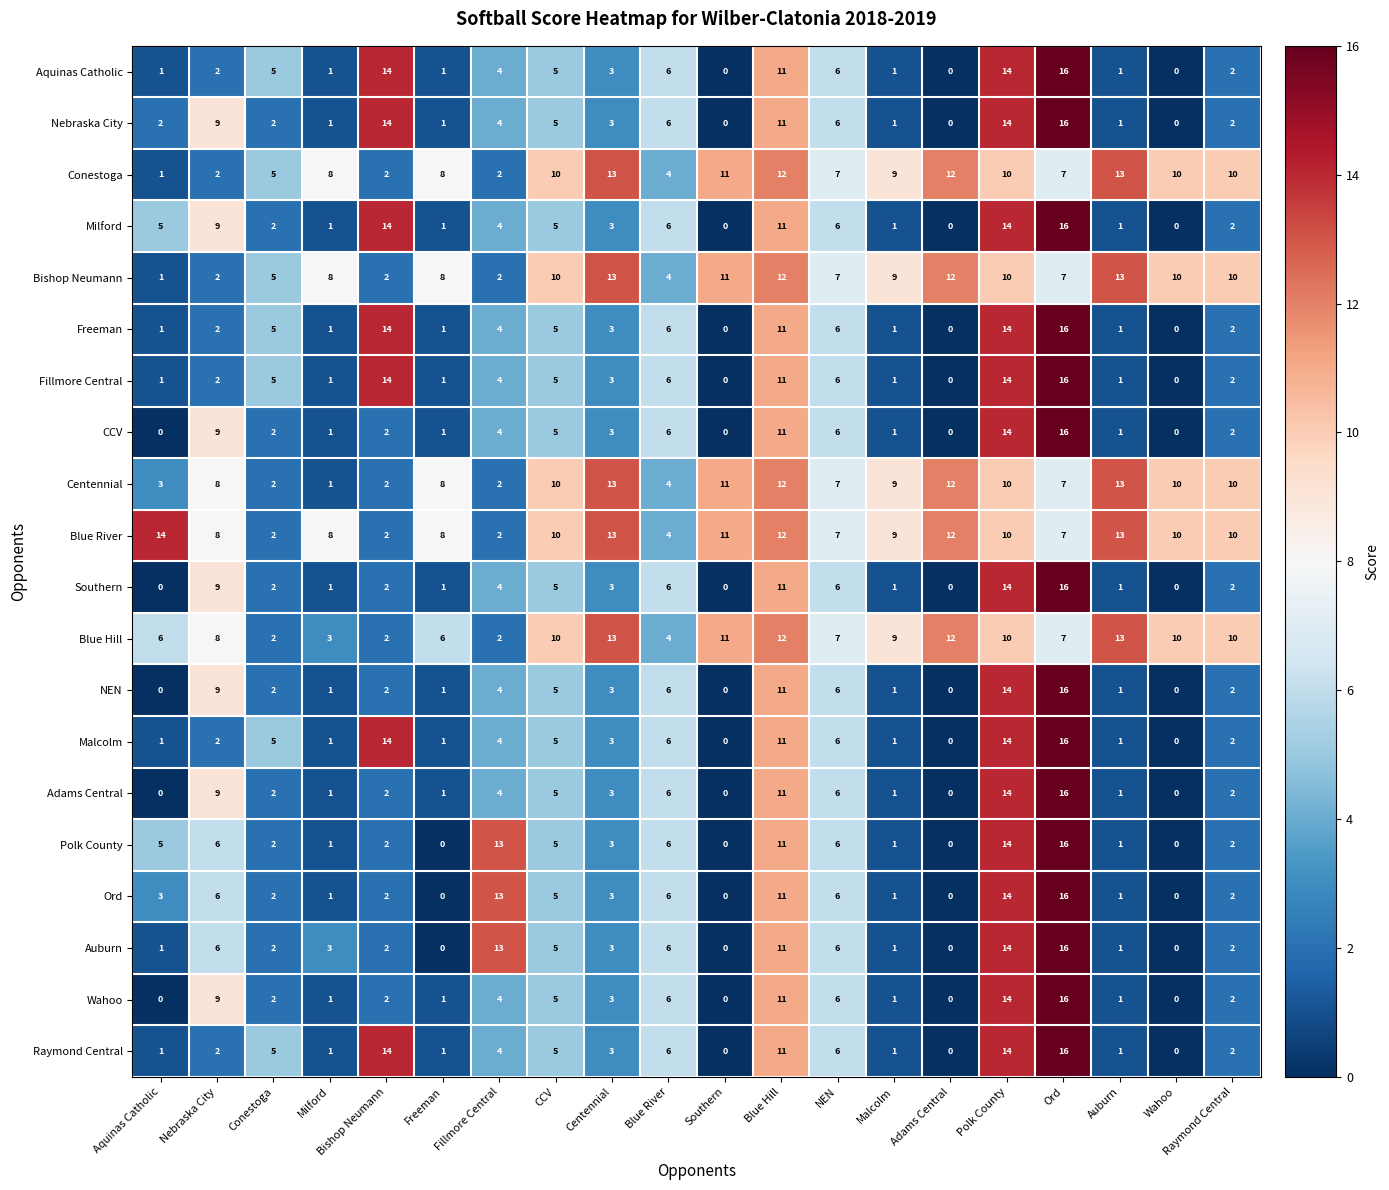

At which category is the sum across all series the highest?

Ord